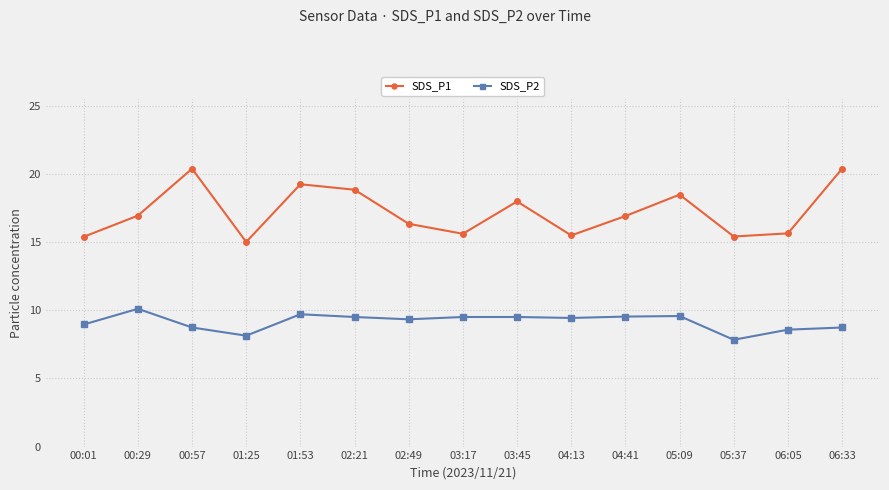

What is the sum of all SDS_P1 values?

257.9